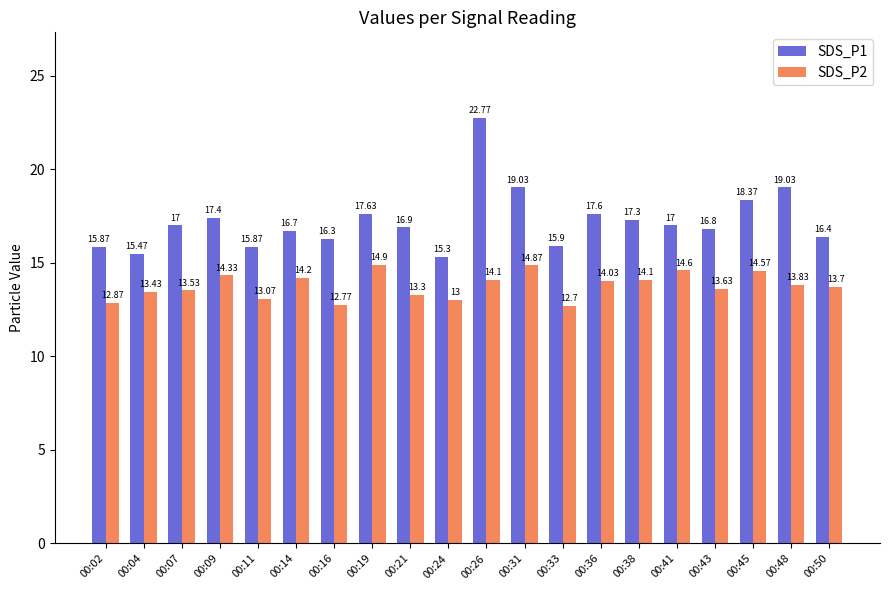

Does the chart contain stacked bars?

No